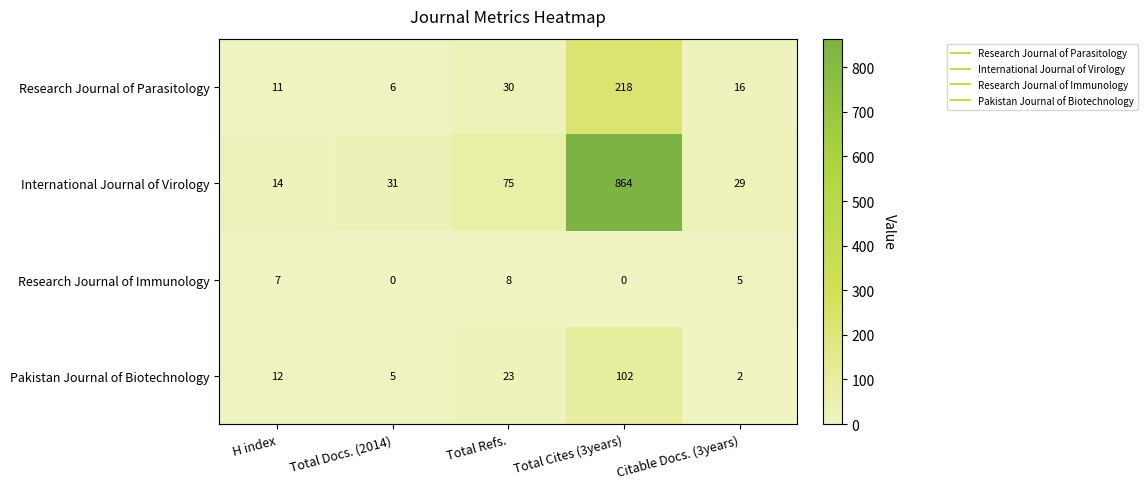

What is the minimum value for Research Journal of Parasitology?

6